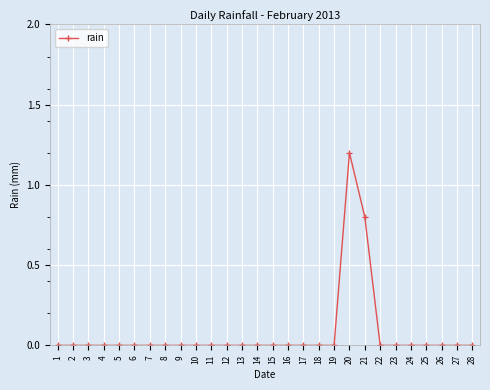

Reading right to left, list all the values displayed in this chart.

28=0.0	27=0.0	26=0.0	25=0.0	24=0.0	23=0.0	22=0.0	21=0.8	20=1.2	19=0.0	18=0.0	17=0.0	16=0.0	15=0.0	14=0.0	13=0.0	12=0.0	11=0.0	10=0.0	9=0.0	8=0.0	7=0.0	6=0.0	5=0.0	4=0.0	3=0.0	2=0.0	1=0.0